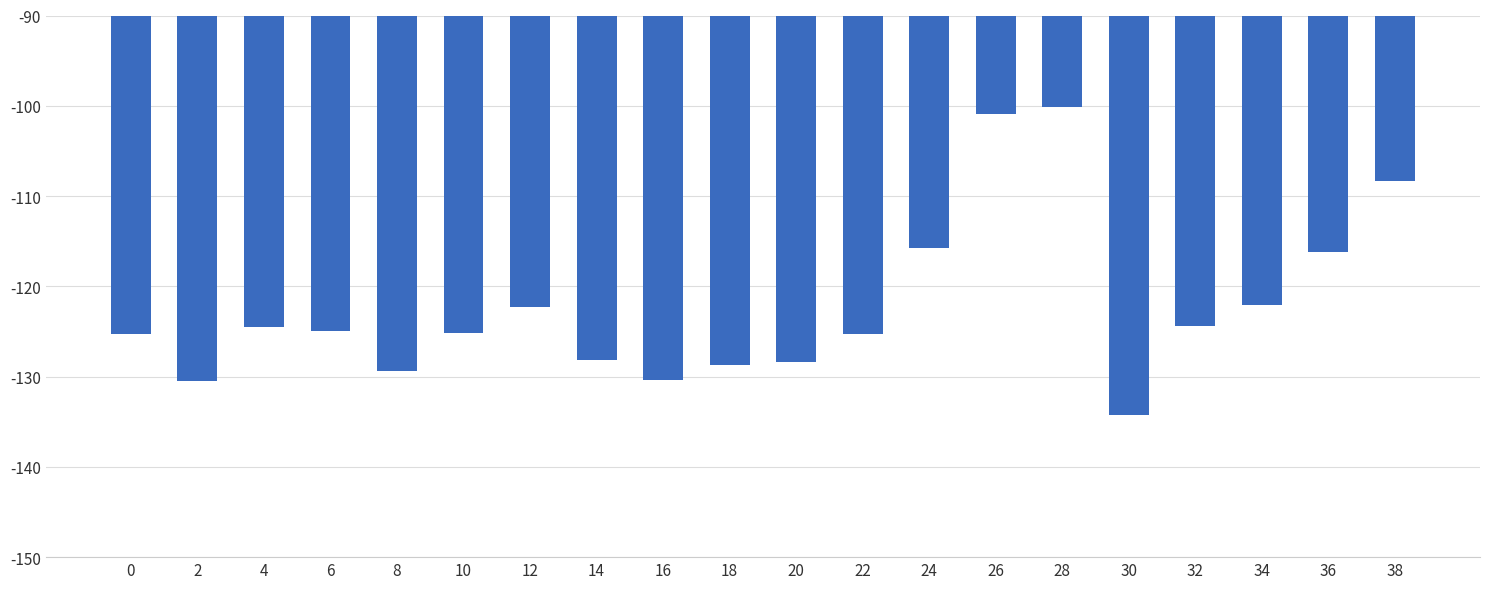

What is the greatest value displayed?

-100.1